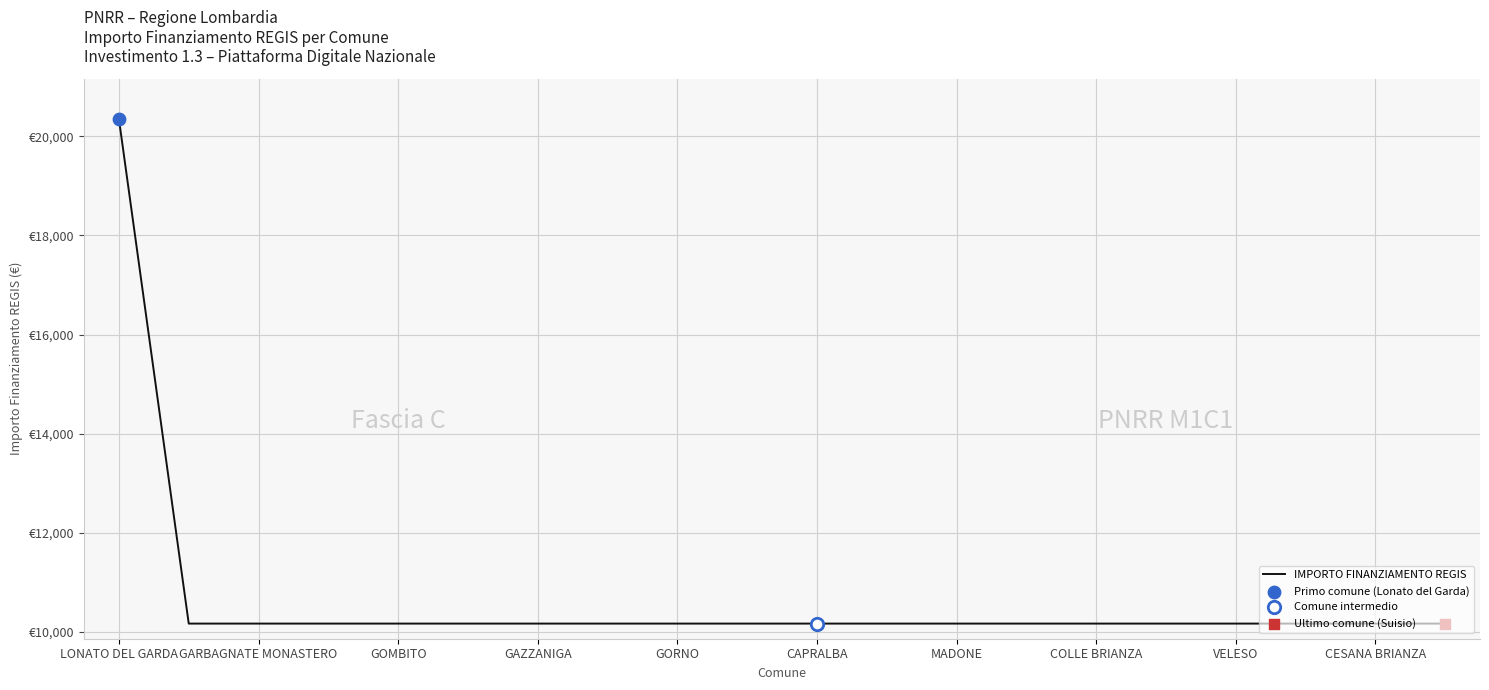

Is this an area chart (filled region under the line)?

No